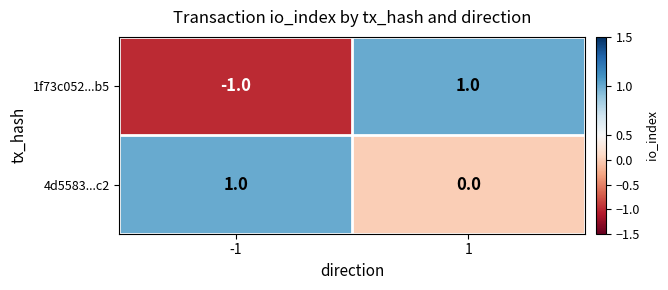

Between -1 and 1, which series saw the biggest shift?

1f73c052...b5